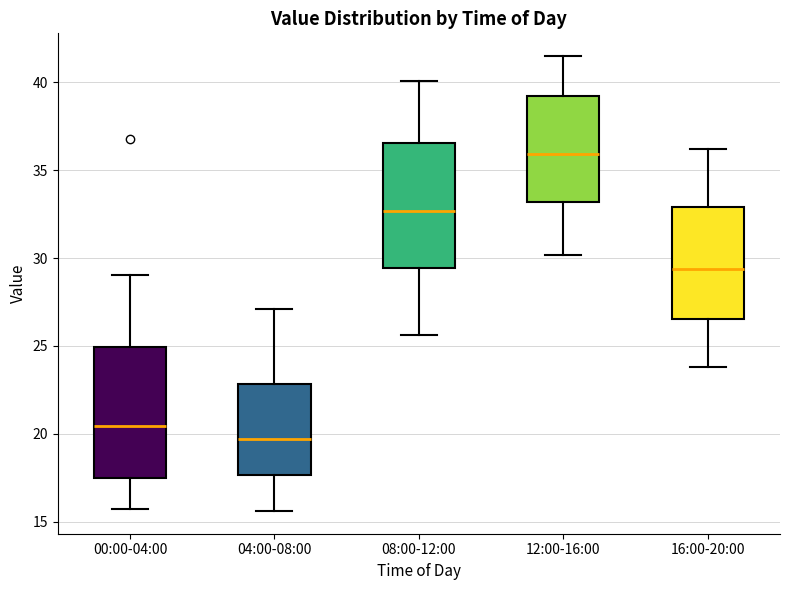

Where does the median line of the box for 16:00-20:00 sit on the y-axis? The values are not printed on the chart, so give them approximately, as read against the axis.

29.5